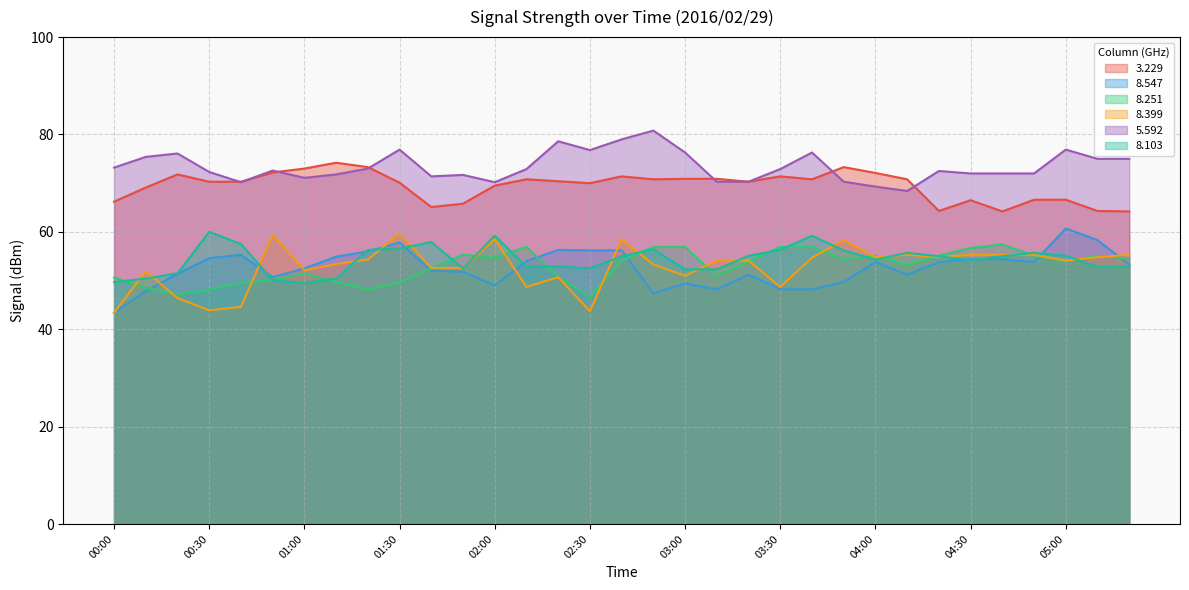

Which series has the largest total across all categories?

5.592